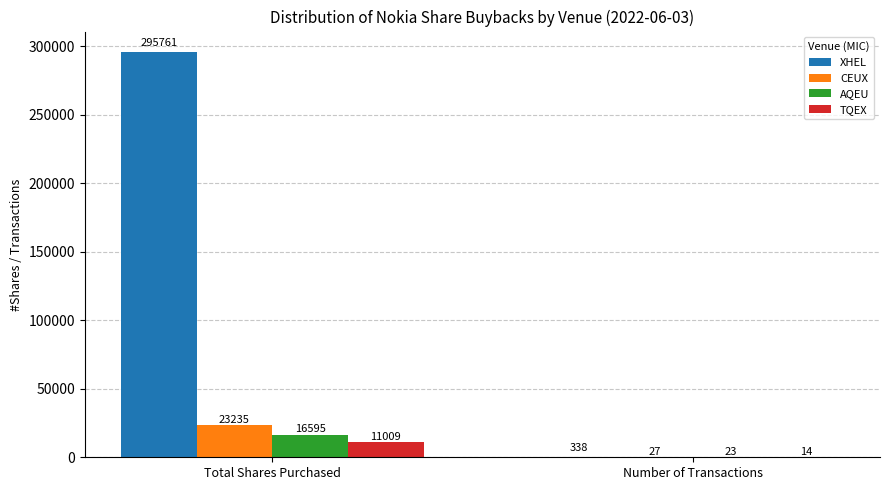

What is the average value of the CEUX series?

11631